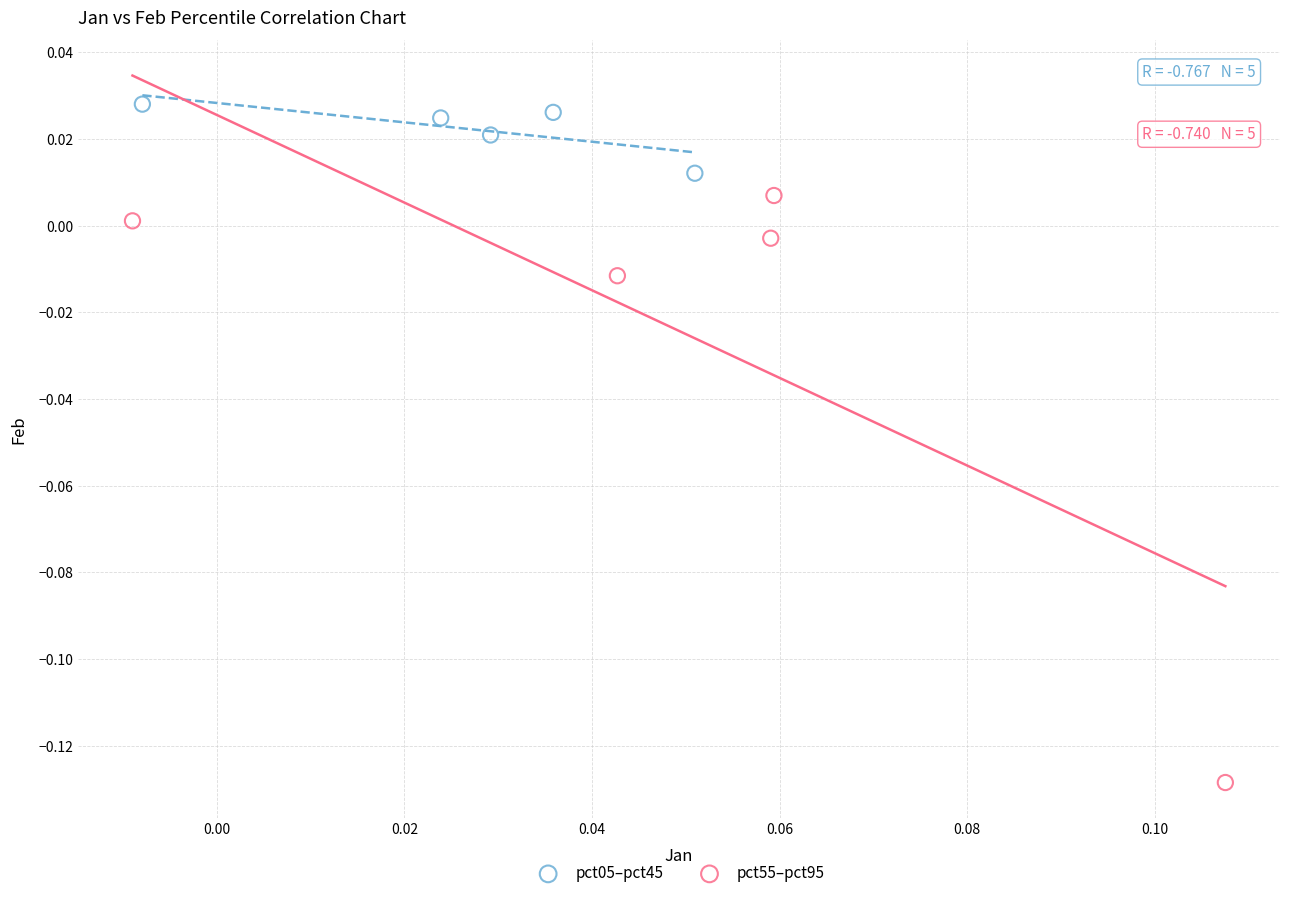

Which series has the widest spread of Y values?

pct55–pct95